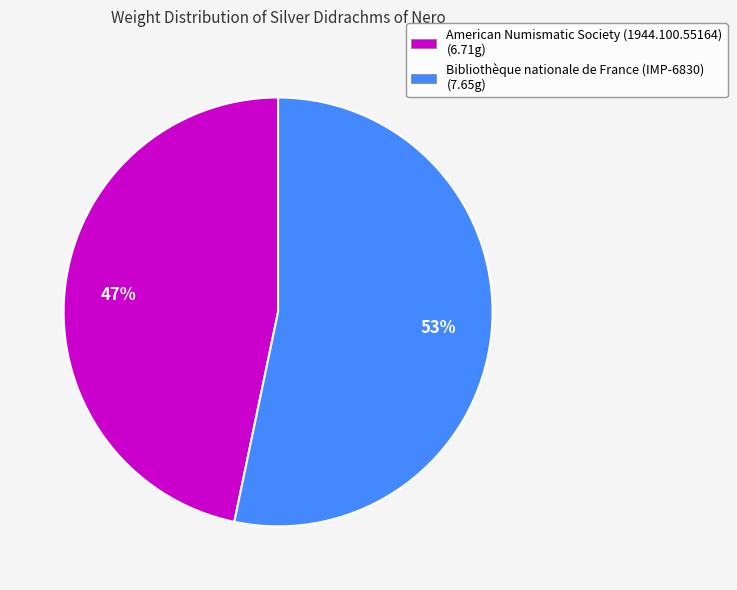

What is the largest slice in the pie chart?

Bibliothèque nationale de France (IMP-6830)